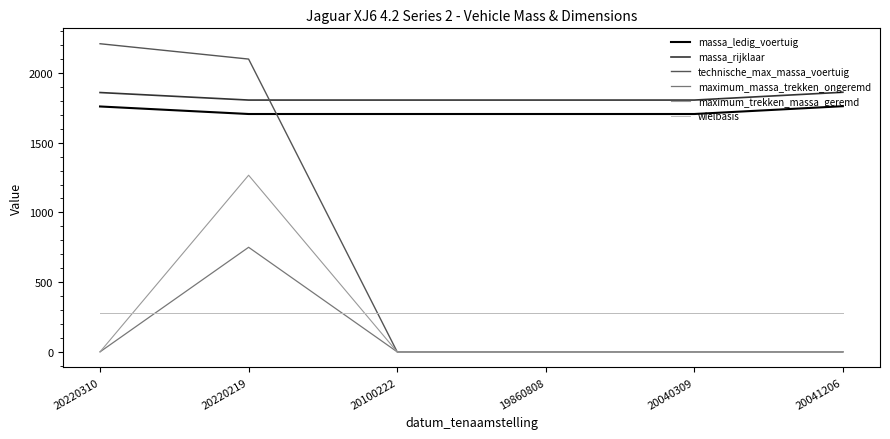

At which label is technische_max_massa_voertuig closest to 1105?

20220219